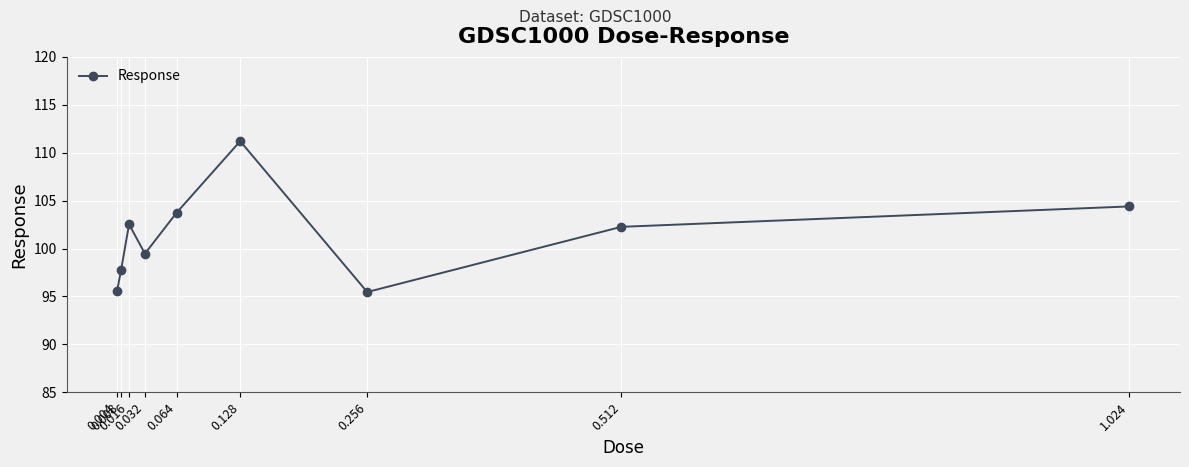

Reading left to right, what are all the values shown in this chart?

0.004=95.6	0.008=97.8	0.016=102.5	0.032=99.5	0.064=103.8	0.128=111.2	0.256=95.5	0.512=102.3	1.024=104.4